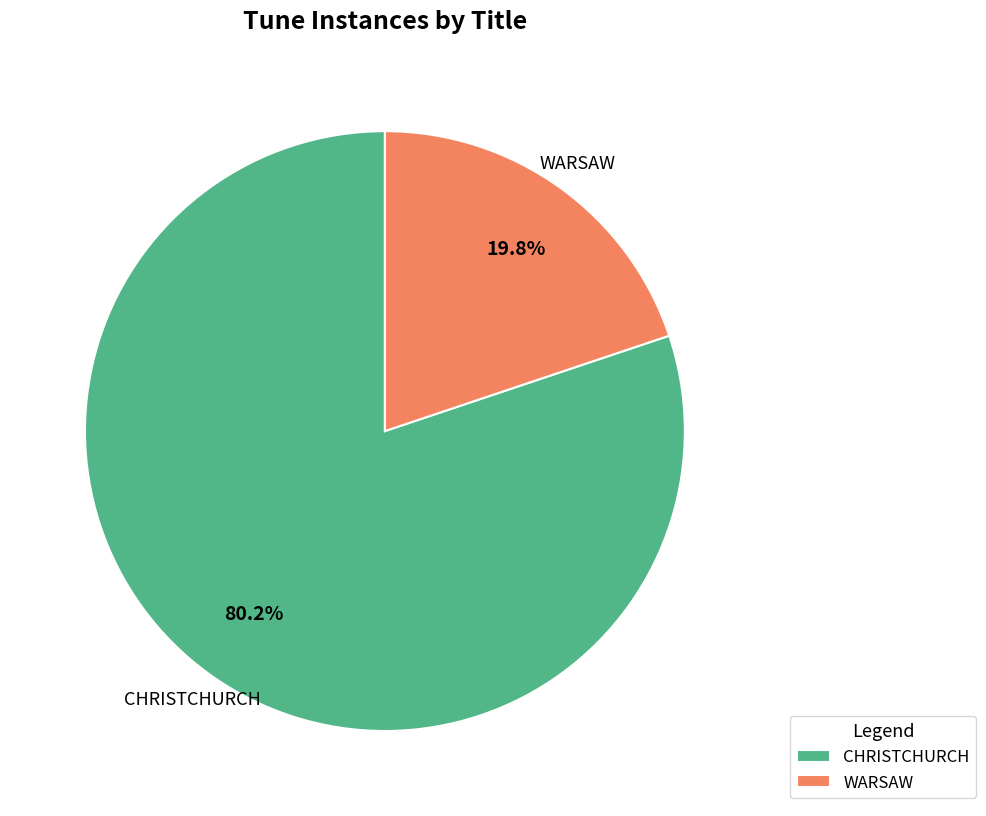

Combined, what portion of the pie is WARSAW and CHRISTCHURCH?

100.0%